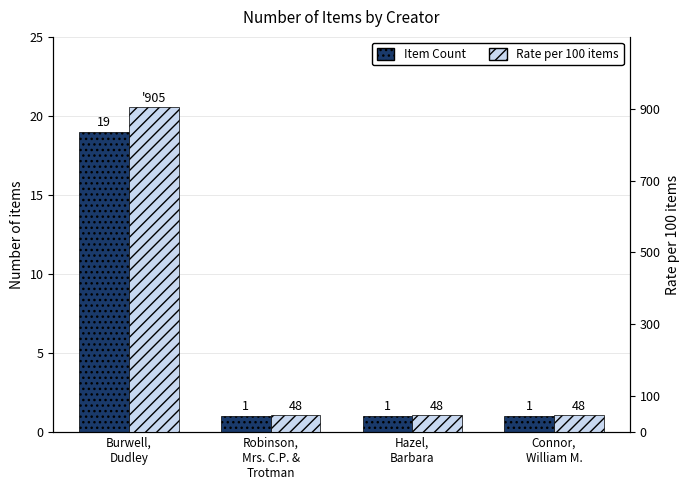

Rank the series by their average value, from highest to lowest.

Rate per 100 items, Item Count